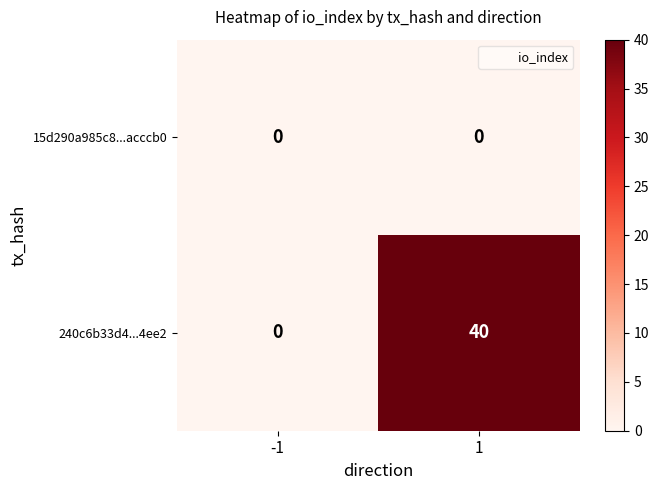

What is the sum of all 240c6b33d4...4ee2 values?

40